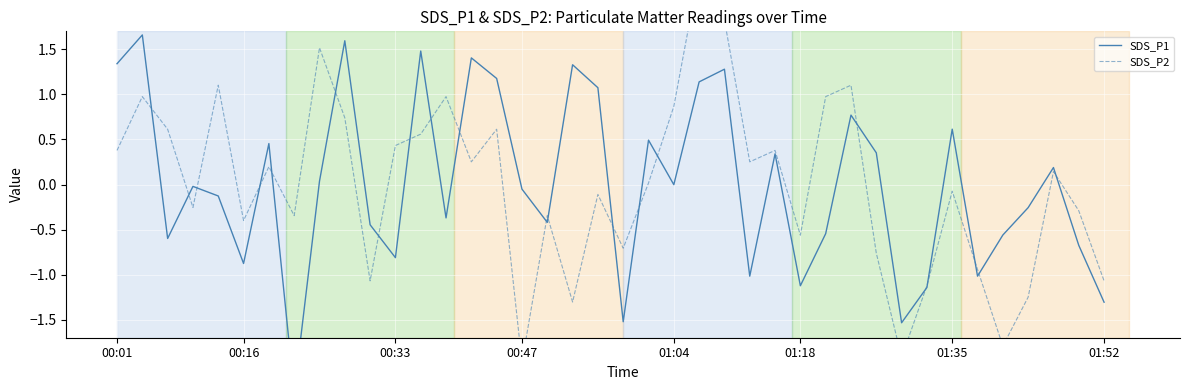

What are all the series names shown in the legend?

SDS_P1, SDS_P2